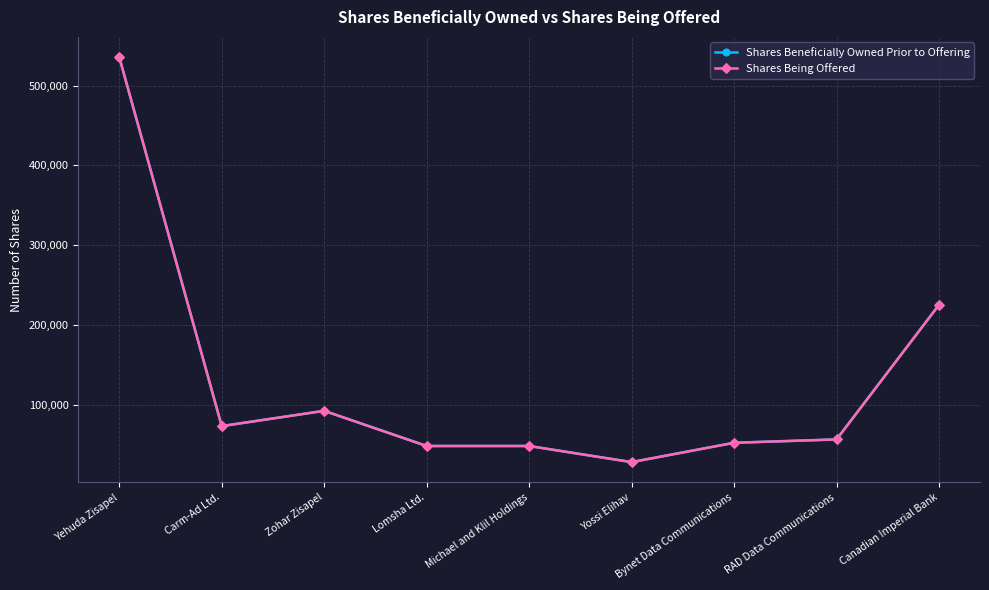

What are all the series names shown in the legend?

Shares Beneficially Owned Prior to Offering, Shares Being Offered